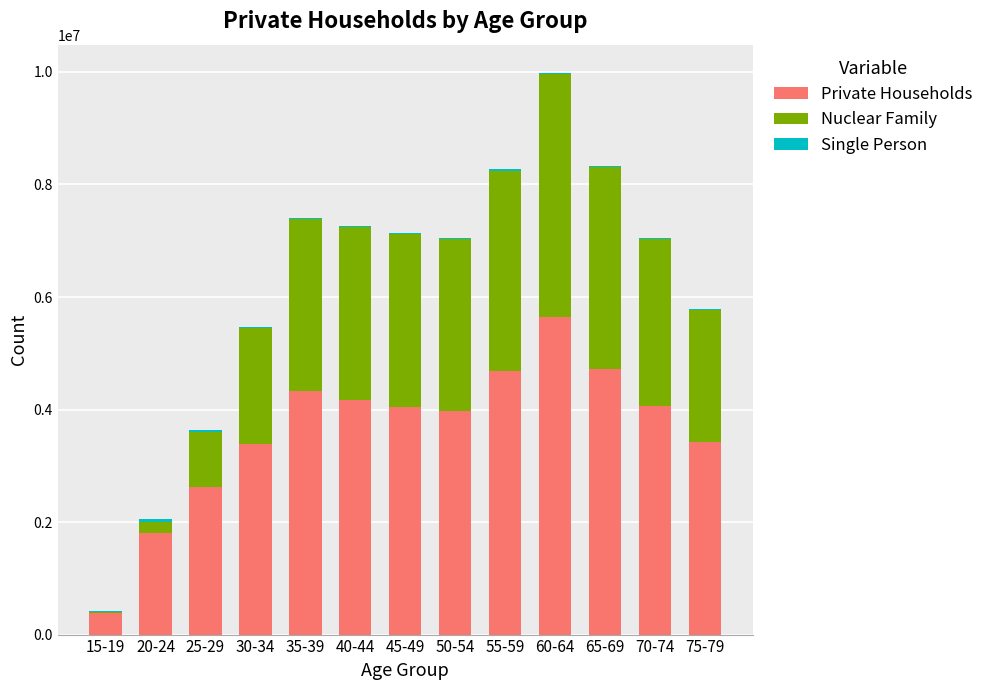

What is the highest value of the Private Households series?

5645526